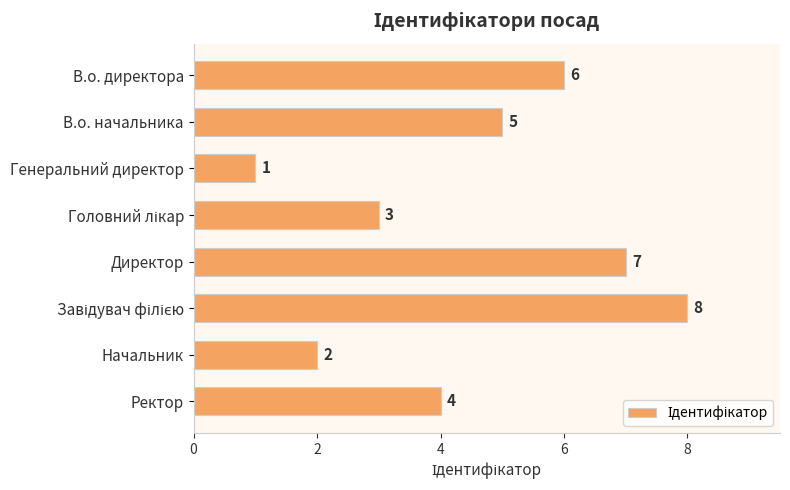

Reading top to bottom, what are all the values shown in this chart?

6	5	1	3	7	8	2	4